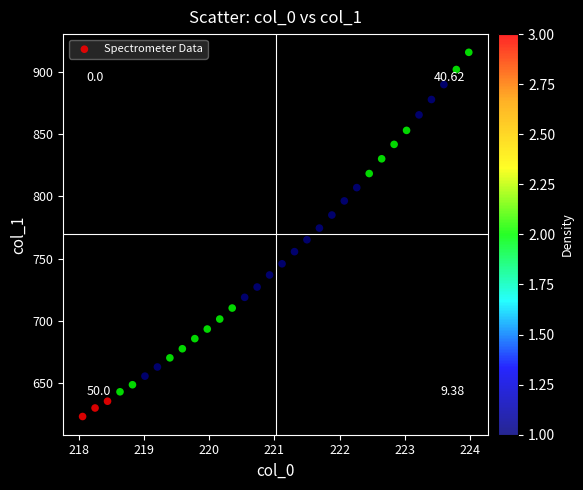

What is the range of X values (max minus min)?

5.9